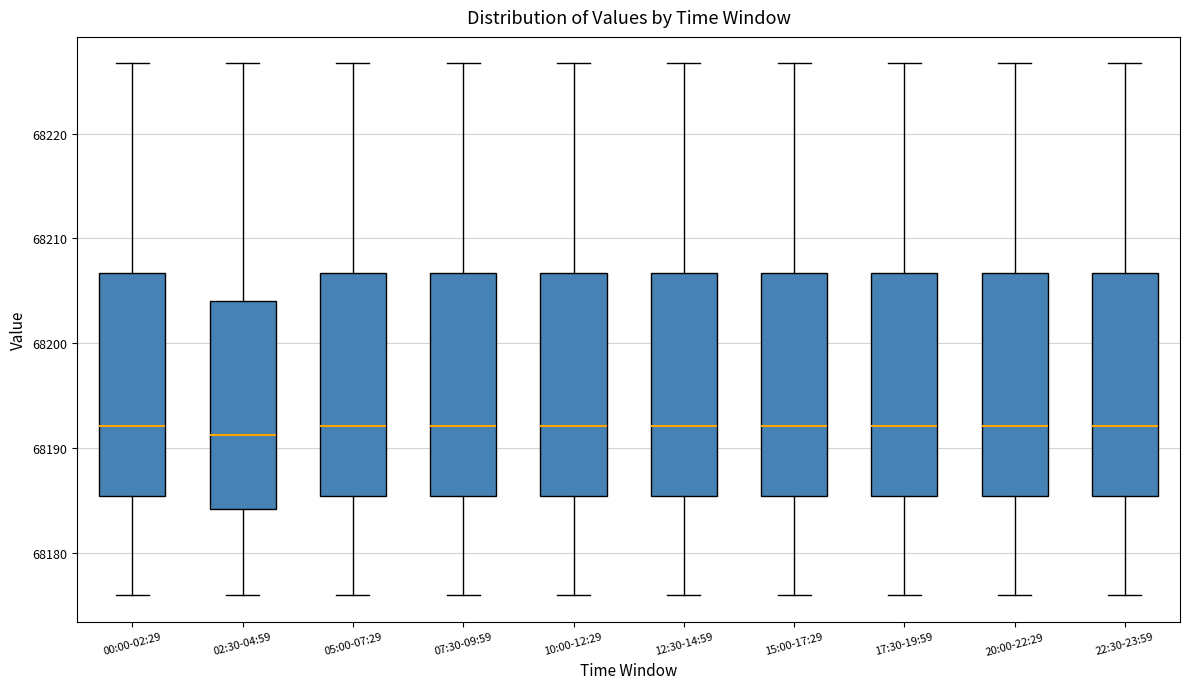

Reading left to right, read every box against the y-axis: the position of its median line, the range the box covers, and the ends of its whiskers. The values are not printed on the chart, so give them approximately, as read against the axis.

00:00-02:29: median 68192, box 68185 to 68207, whiskers 68176 to 68227
02:30-04:59: median 68191, box 68184 to 68204, whiskers 68176 to 68227
05:00-07:29: median 68192, box 68185 to 68207, whiskers 68176 to 68227
07:30-09:59: median 68192, box 68185 to 68207, whiskers 68176 to 68227
10:00-12:29: median 68192, box 68185 to 68207, whiskers 68176 to 68227
12:30-14:59: median 68192, box 68185 to 68207, whiskers 68176 to 68227
15:00-17:29: median 68192, box 68185 to 68207, whiskers 68176 to 68227
17:30-19:59: median 68192, box 68185 to 68207, whiskers 68176 to 68227
20:00-22:29: median 68192, box 68185 to 68207, whiskers 68176 to 68227
22:30-23:59: median 68192, box 68185 to 68207, whiskers 68176 to 68227